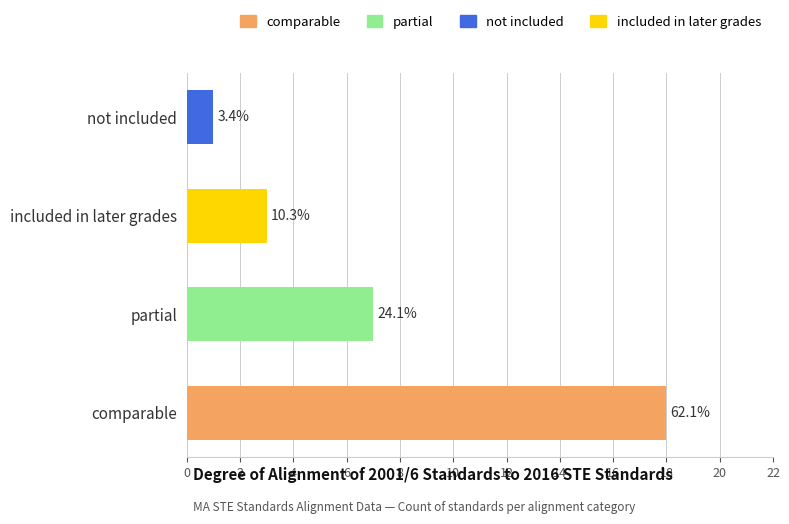

How many bars are there in total?

4